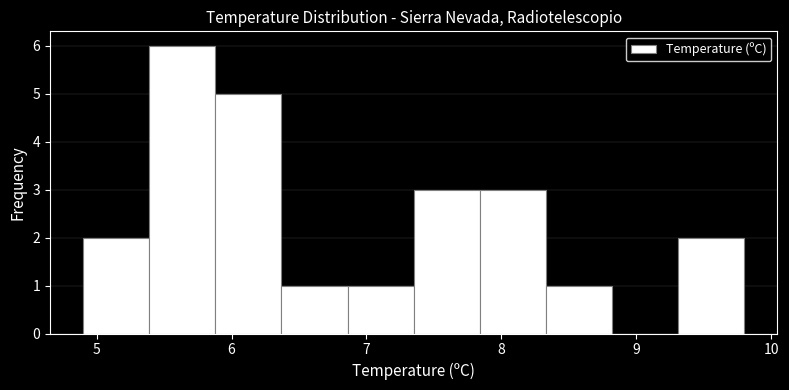

Reading left to right, list every bar in this chart as the range it spans on the x-axis followed by its height. Neither the bar edges nor the heights are printed on the chart, so give them approximately, as read against the axes.

4.90 to 5.39: 2
5.39 to 5.88: 6
5.88 to 6.37: 5
6.37 to 6.86: 1
6.86 to 7.35: 1
7.35 to 7.84: 3
7.84 to 8.33: 3
8.33 to 8.82: 1
8.82 to 9.31: 0
9.31 to 9.80: 2